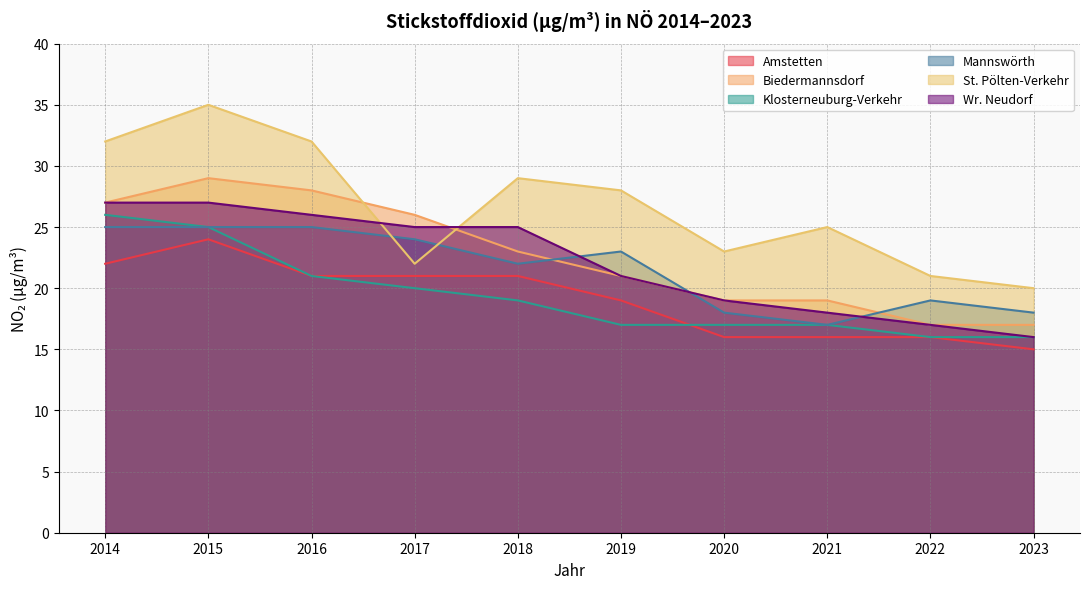

What is the difference between the St. Pölten-Verkehr values at 2023 and 2021?

5